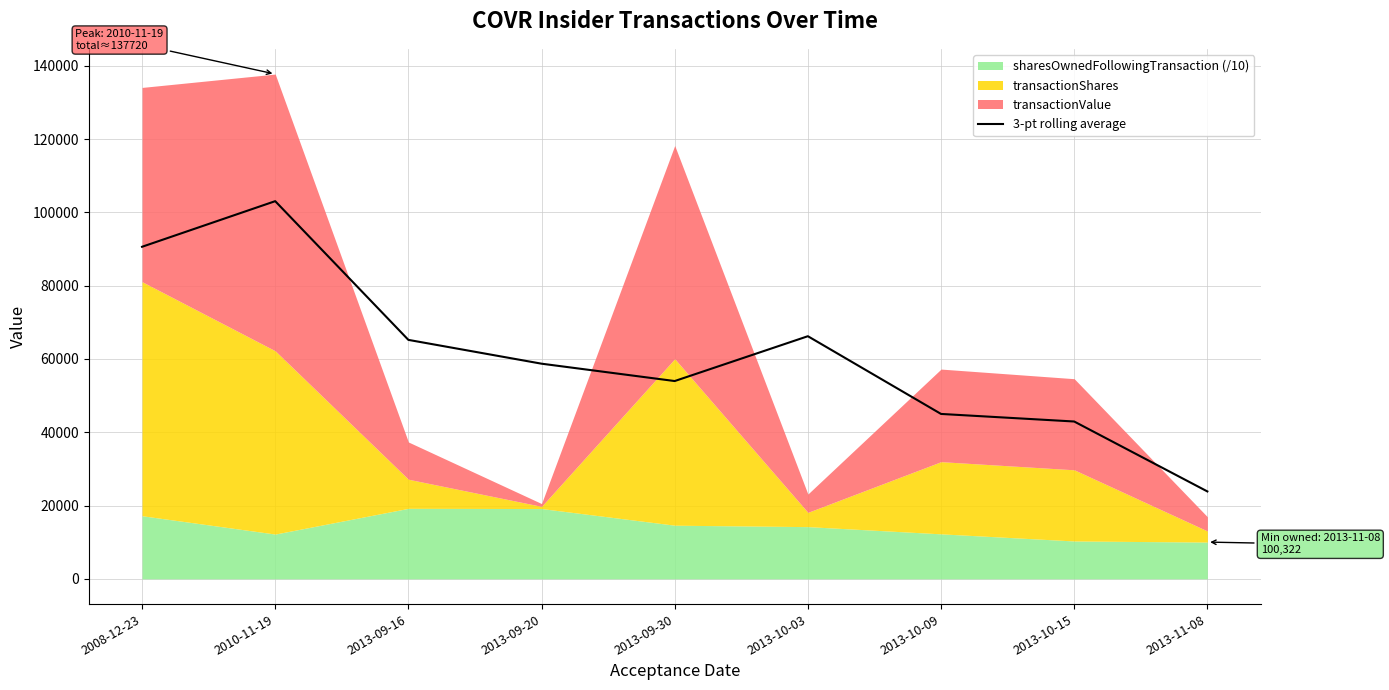

What is the label of the 9th point from the right?

2008-12-23